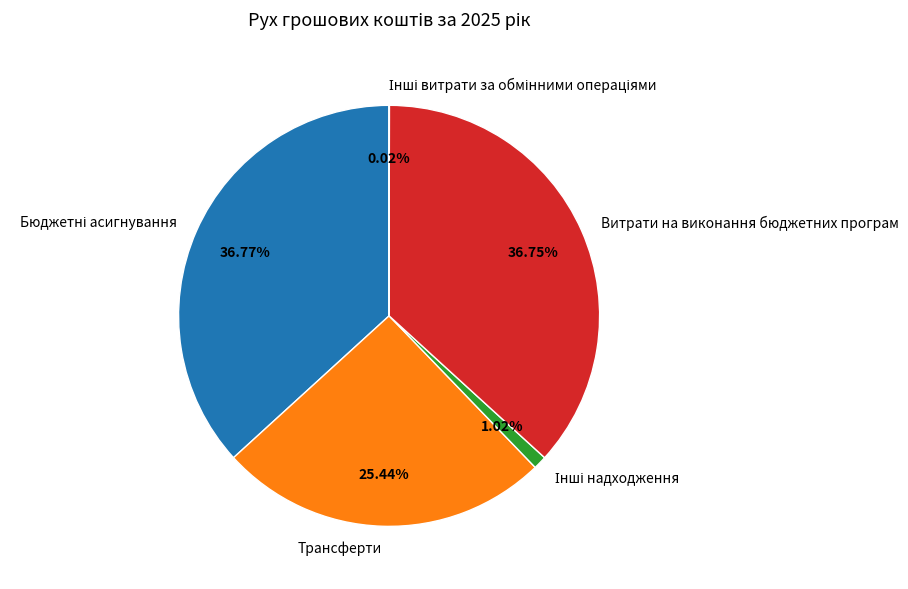

What is the ratio of the value at Витрати на виконання бюджетних програм to the value at Трансферти?

1.4